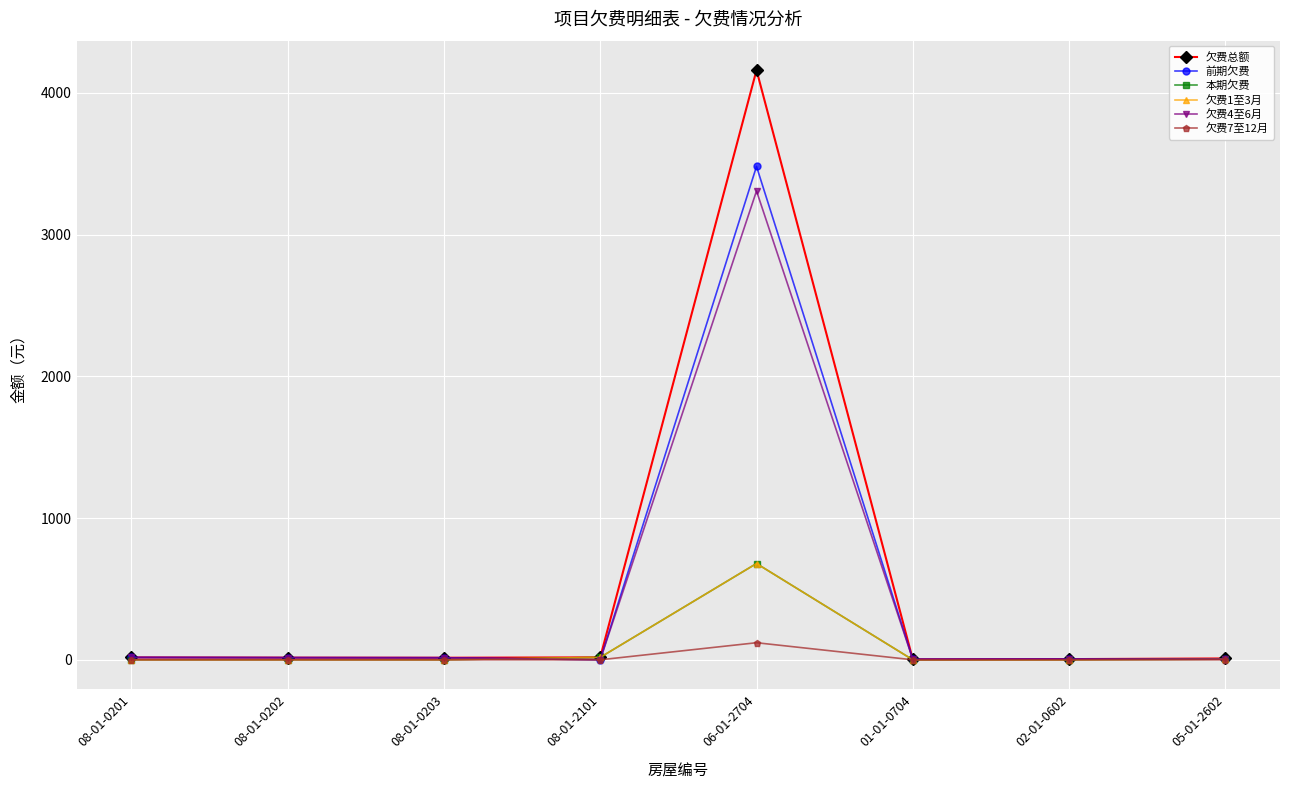

Is it true that 欠费总额 equals 5.2 at 08-01-0201?

False